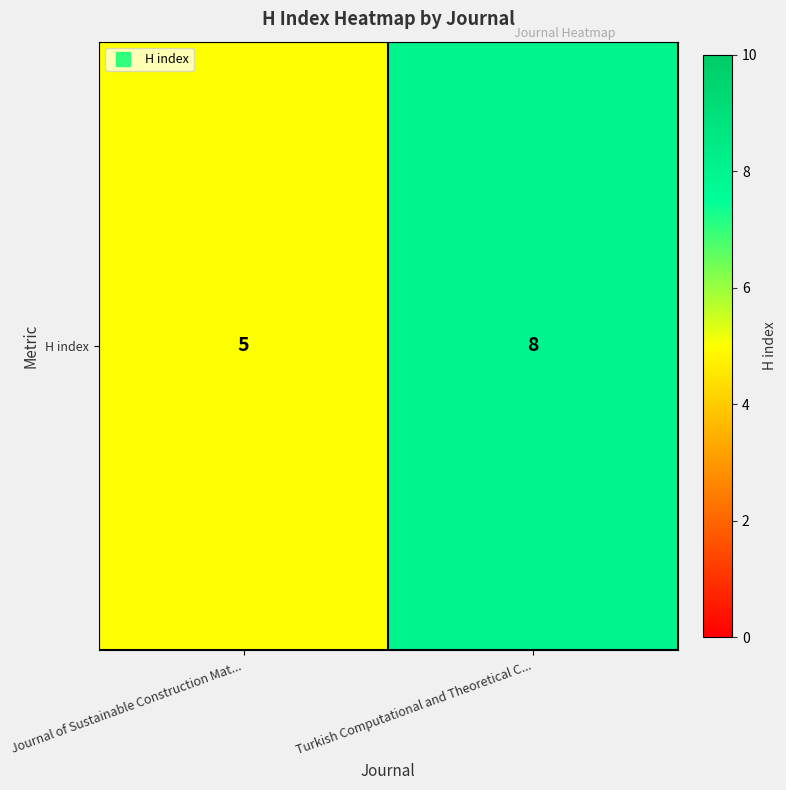

What is the average value?

6